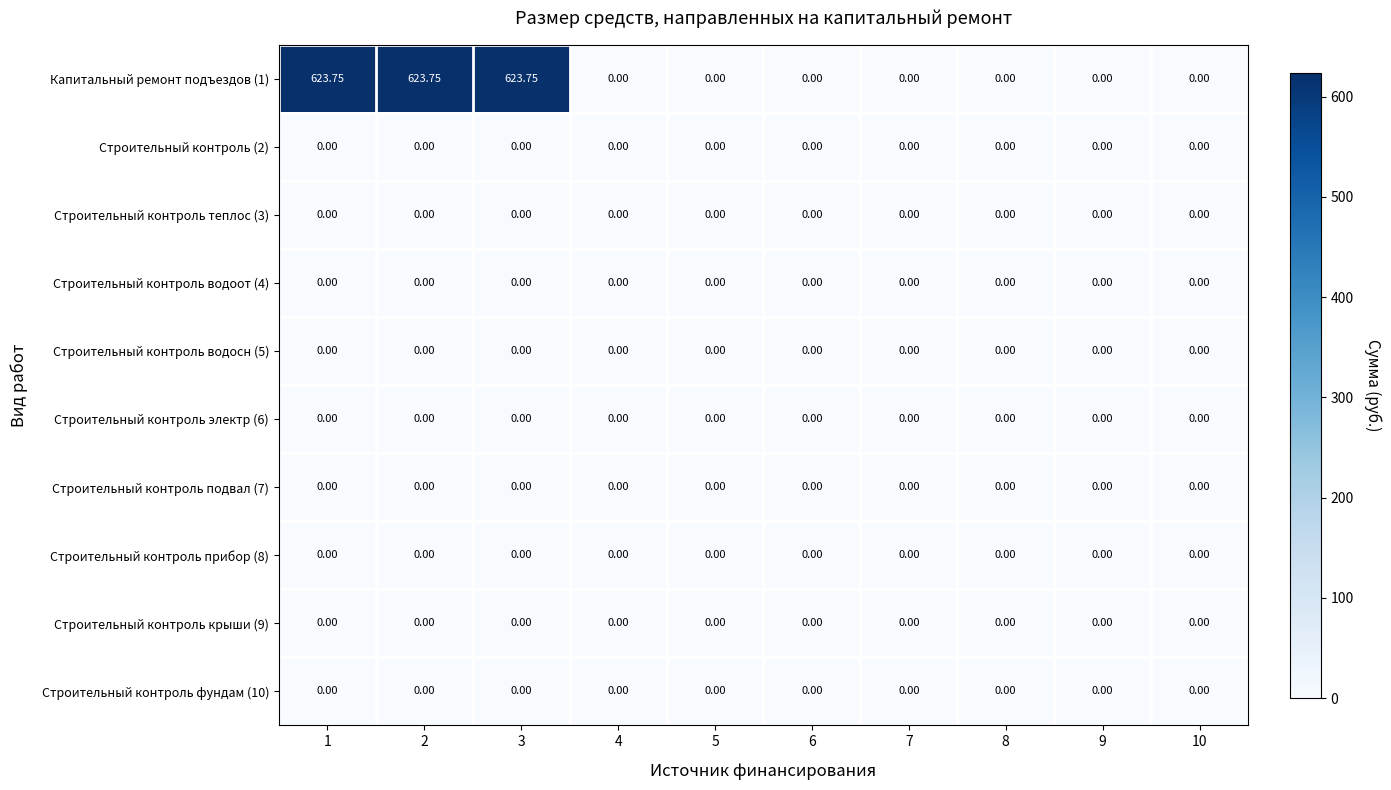

At how many categories does at least one series exceed 341?

3